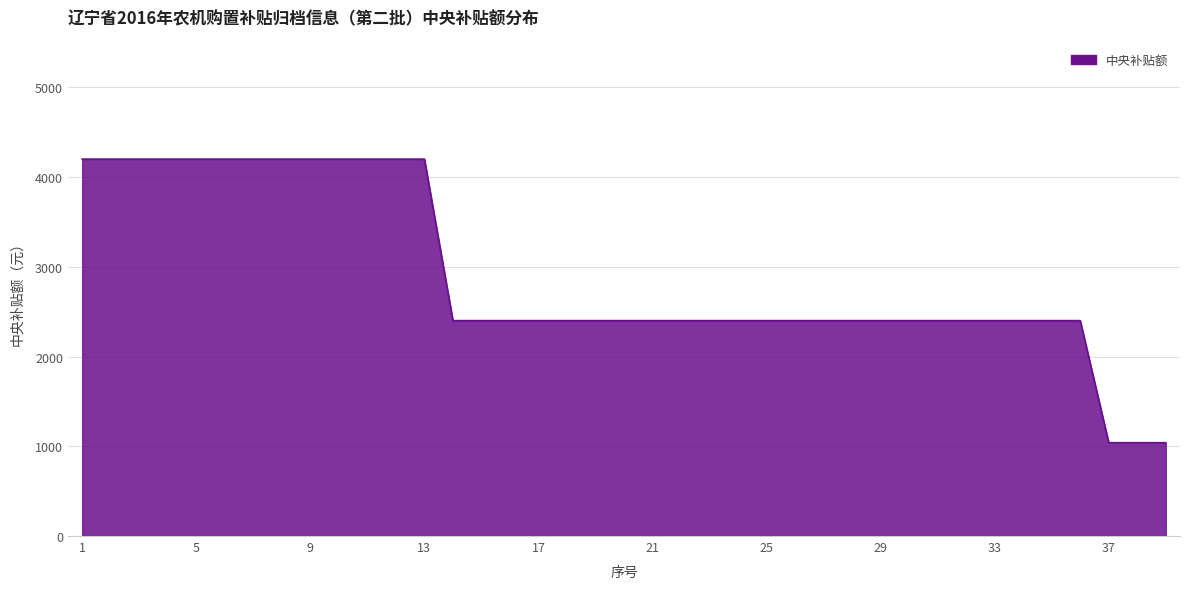

Reading left to right, extract all data points from this chart.

4200	4200	4200	4200	4200	4200	4200	4200	4200	4200	4200	4200	4200	2400	2400	2400	2400	2400	2400	2400	2400	2400	2400	2400	2400	2400	2400	2400	2400	2400	2400	2400	2400	2400	2400	2400	1040	1040	1040